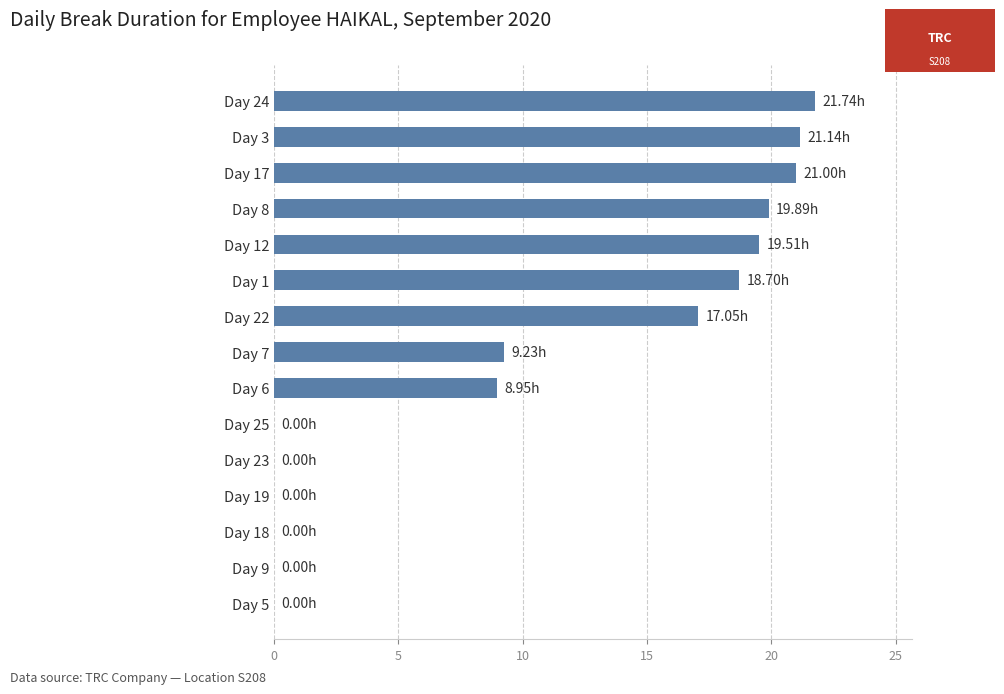

What is the sum of the values at Day 8 and Day 19?

19.9